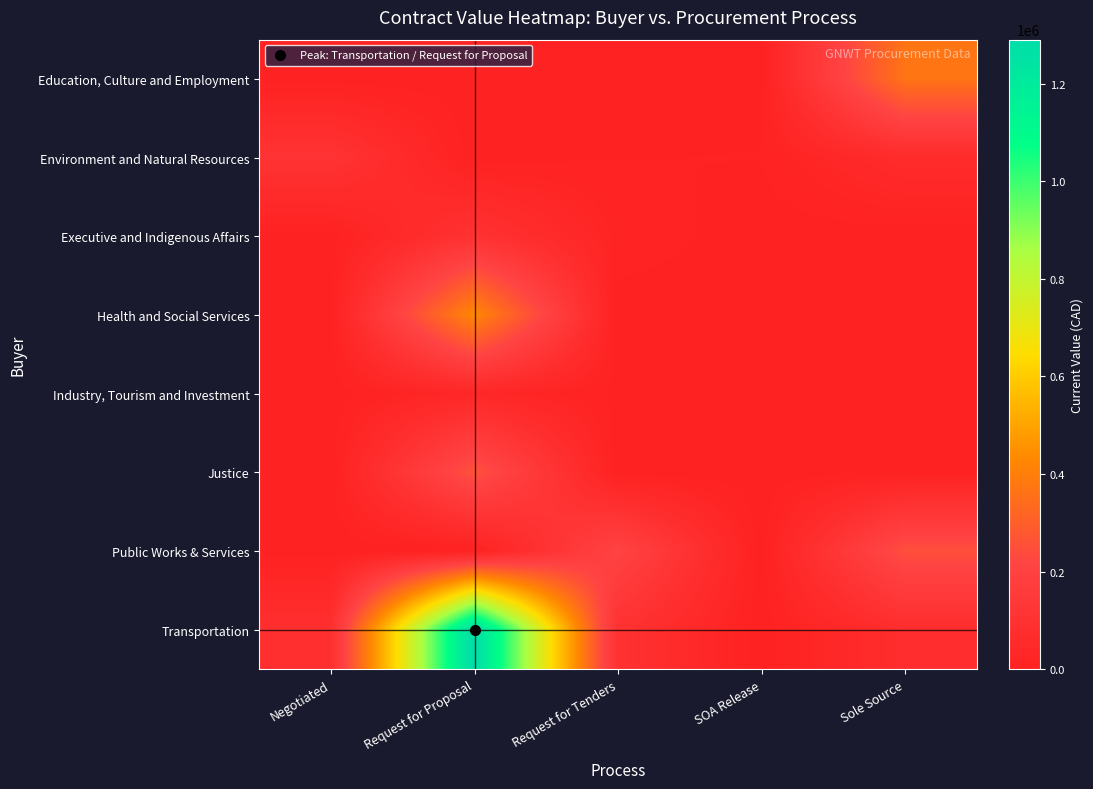

At which category is the sum across all series the highest?

Request for Proposal